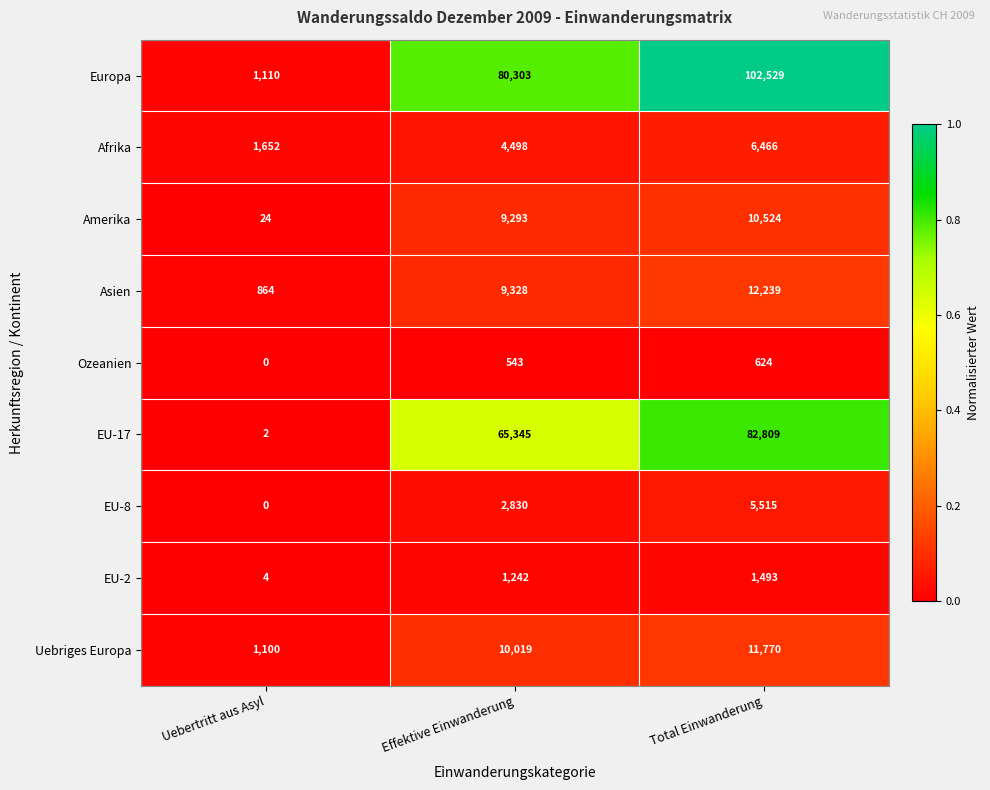

Reading right to left, what are all the values shown in this chart?

Europa: 102529	80303	1110
Afrika: 6466	4498	1652
Amerika: 10524	9293	24
Asien: 12239	9328	864
Ozeanien: 624	543	0
EU-17: 82809	65345	2
EU-8: 5515	2830	0
EU-2: 1493	1242	4
Uebriges Europa: 11770	10019	1100